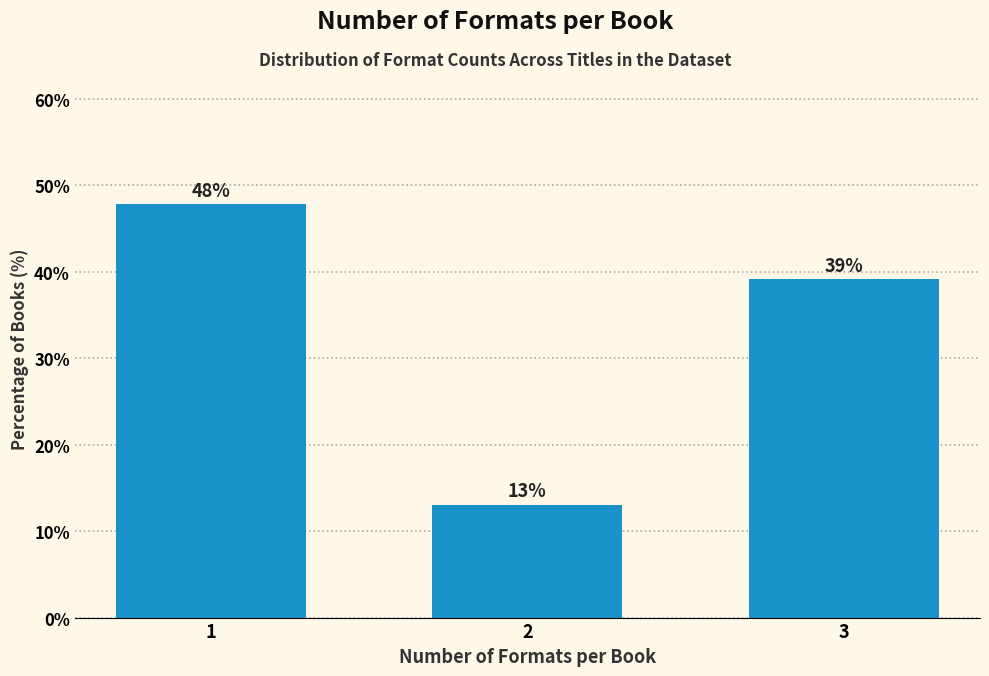

Where is the data nearest to the value 30?

3